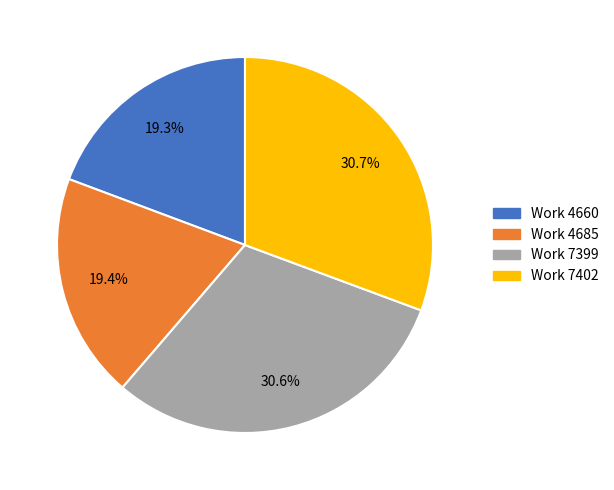

Between Work 7402 and Work 4685, which is larger?

Work 7402